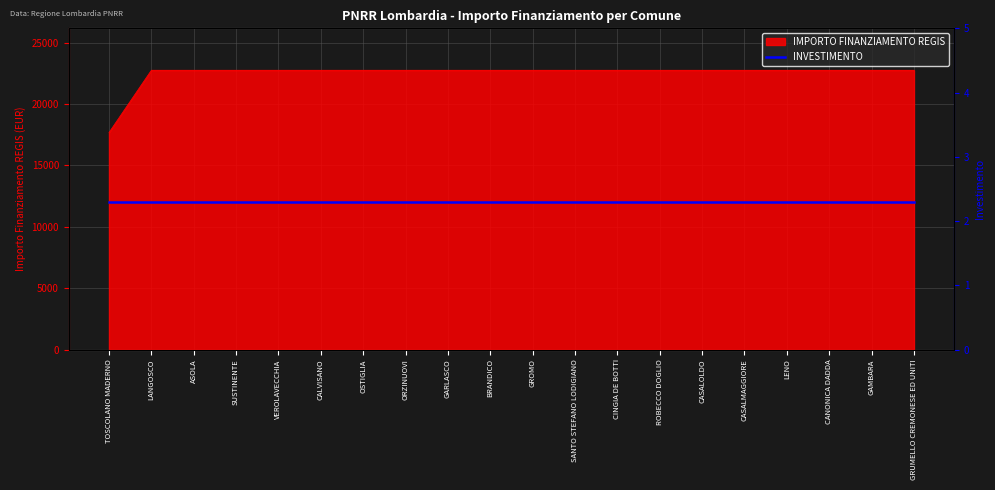

How many lines are shown in the chart?

1